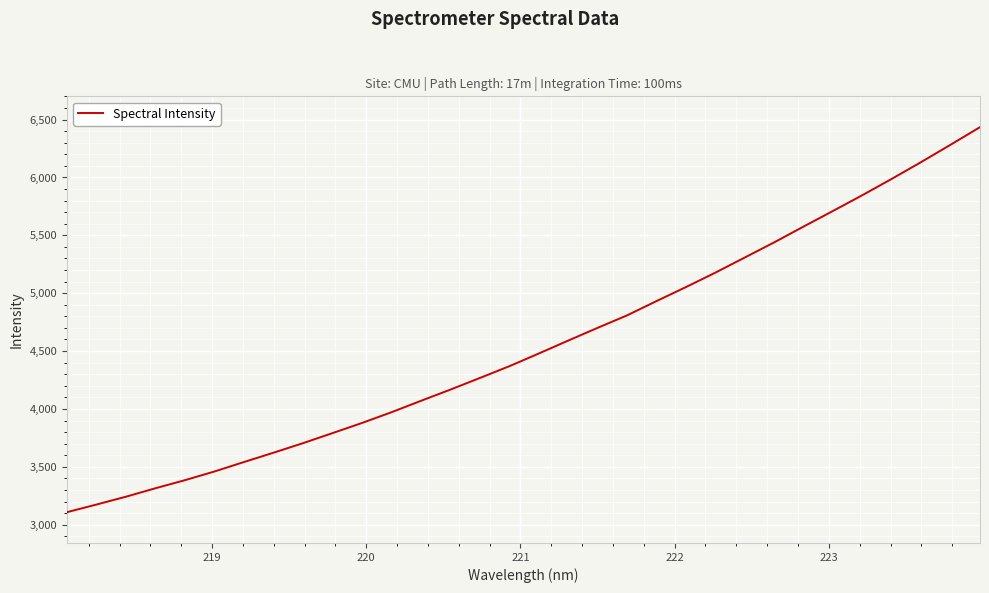

What is the greatest value displayed?

6435.1